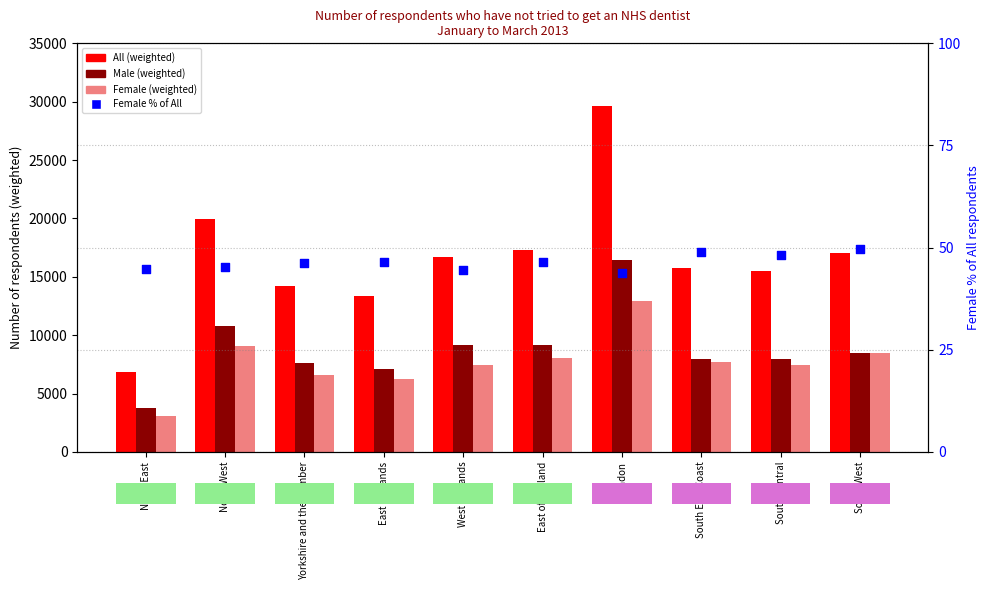

At how many categories does at least one series exceed 15245?

7